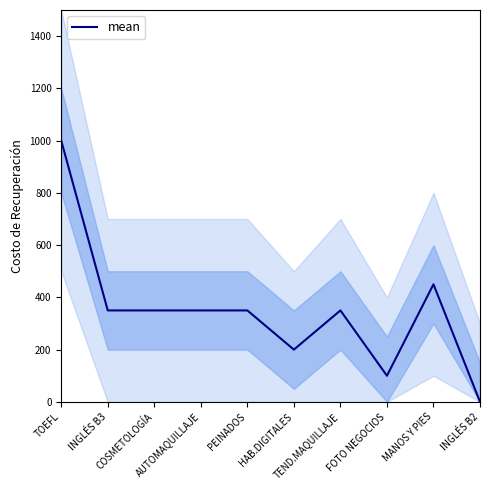

Reading left to right, list all the values displayed in this chart.

TOEFL=1000	INGLÉS B3=350	COSMETOLOGÍA=350	AUTOMAQUILLAJE=350	PEINADOS=350	HAB.DIGITALES=200	TEND.MAQUILLAJE=350	FOTO NEGOCIOS=100	MANOS Y PIES=450	INGLÉS B2=0